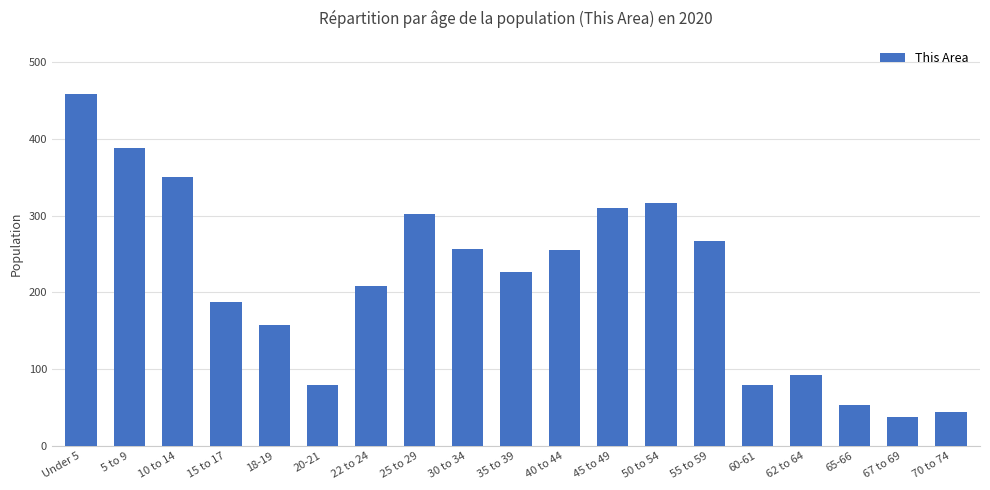

What is the change in value from 35 to 39 to 60-61?

-147